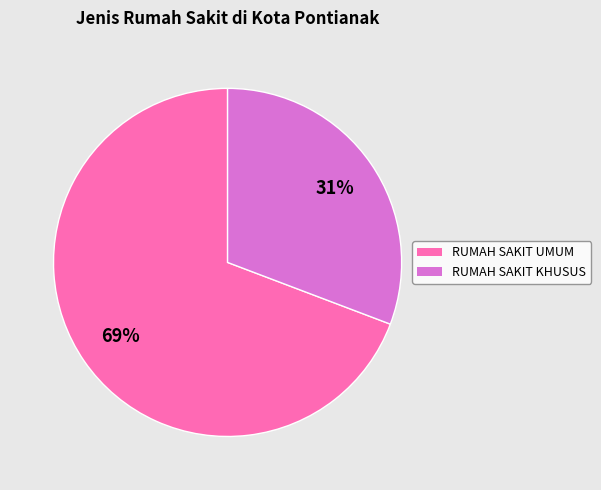

To the nearest percent, what portion does RUMAH SAKIT KHUSUS represent?

31%